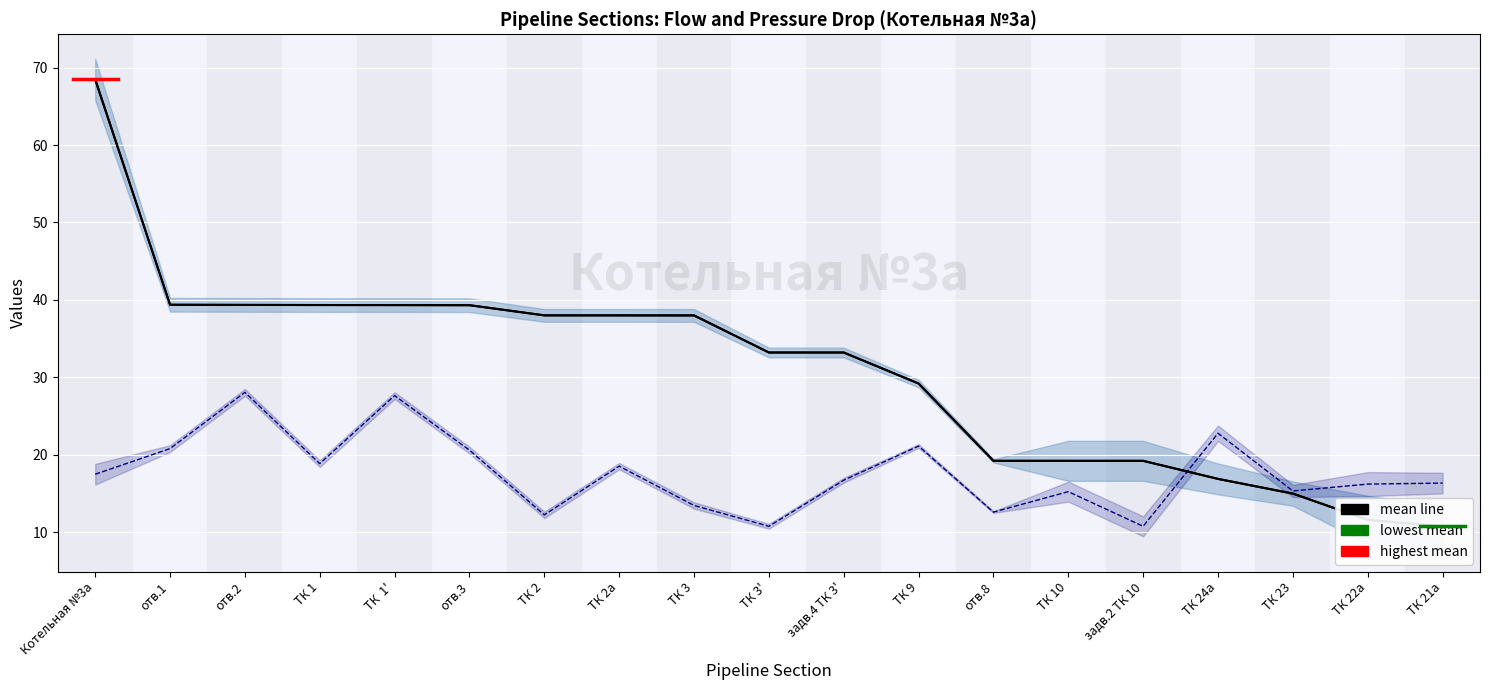

Which series ends up on top after the final intersection of L and Gpod?

L